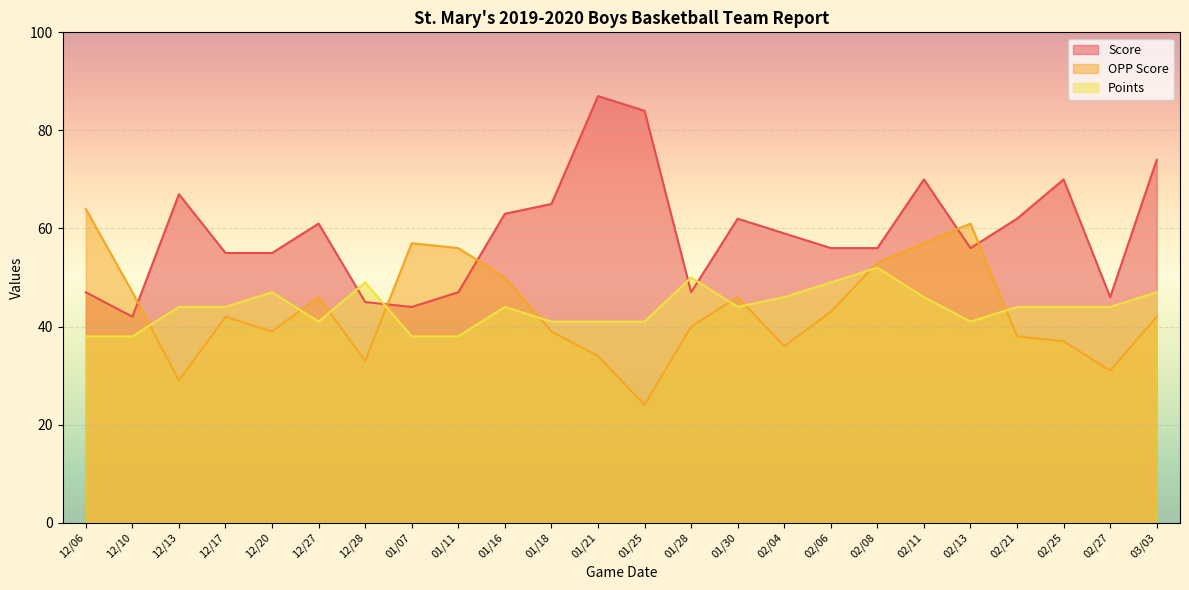

At which category is the sum across all series the highest?

02/11